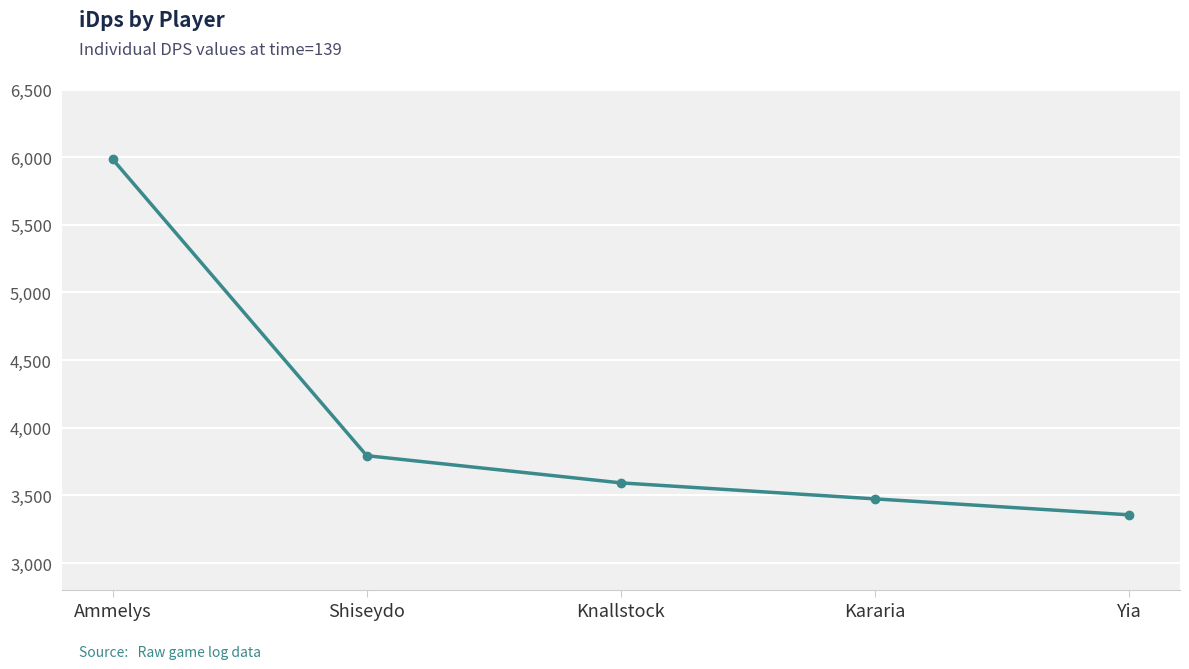

Reading right to left, list all the values displayed in this chart.

Yia=3356.9	Kararia=3474.8	Knallstock=3593.1	Shiseydo=3794.1	Ammelys=5985.3